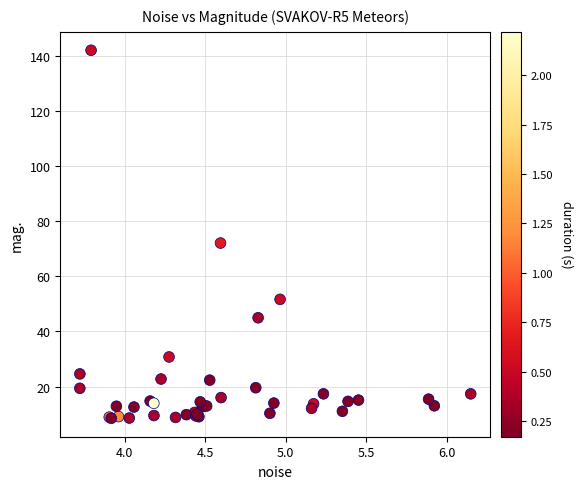

What Y value in the scatter plot is closest to 75?

72.1